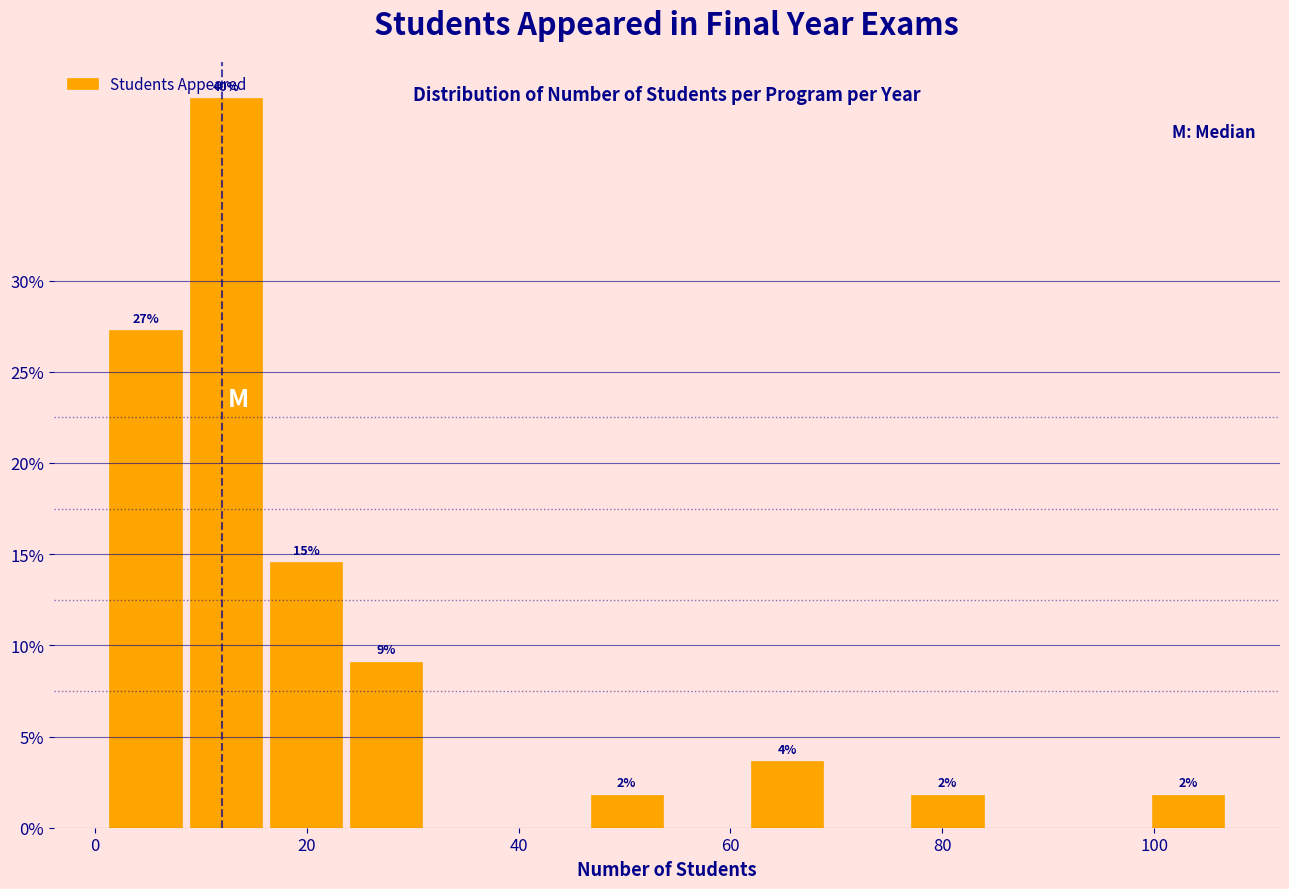

Around what value on the x-axis is the tallest bar? Give the approximate position of its centre, as read against the axis.

12